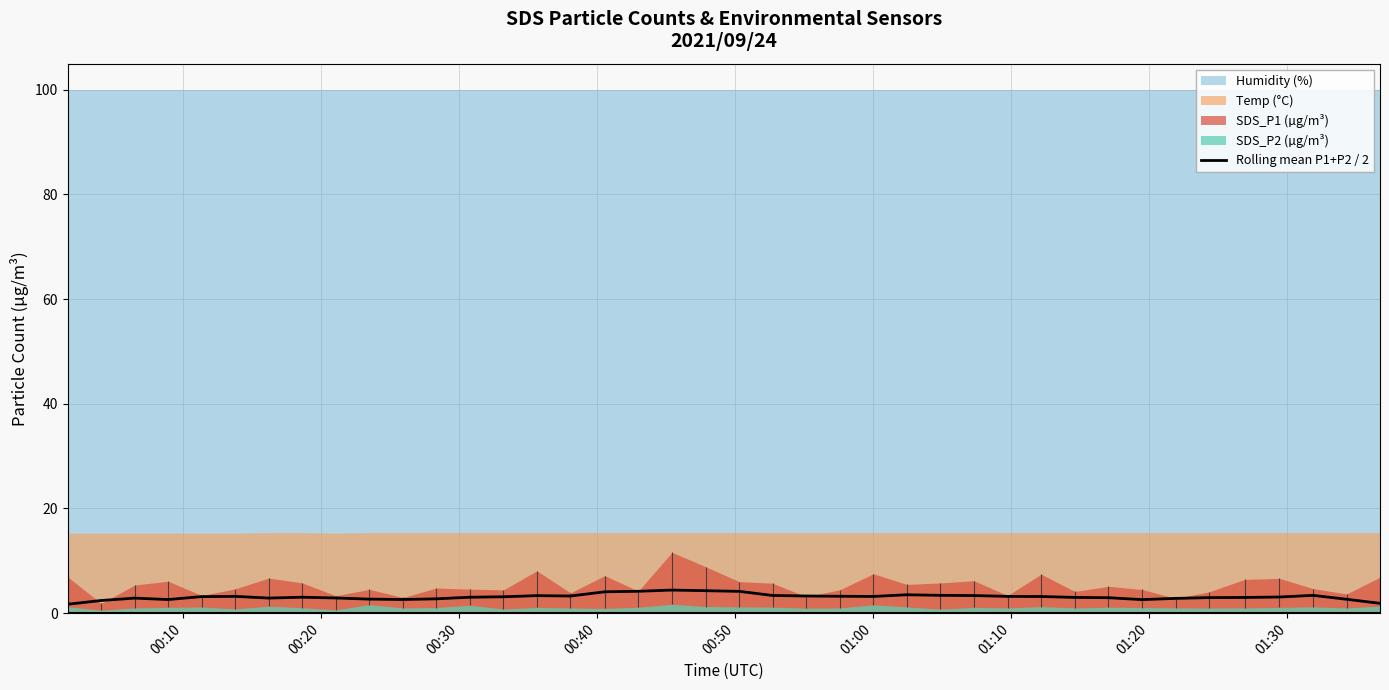

What is the smallest value displayed?

1.7